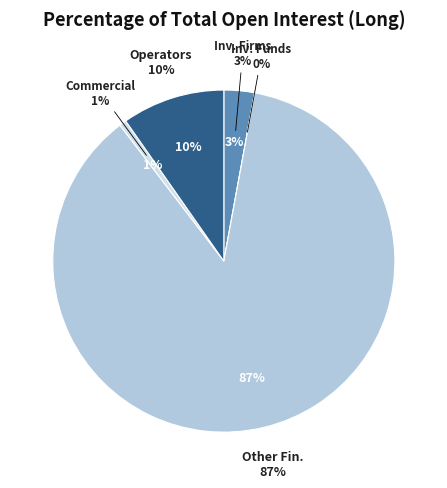

Between Investment Funds (Long) and Operators with compliance obligations (Long), which is larger?

Operators with compliance obligations (Long)